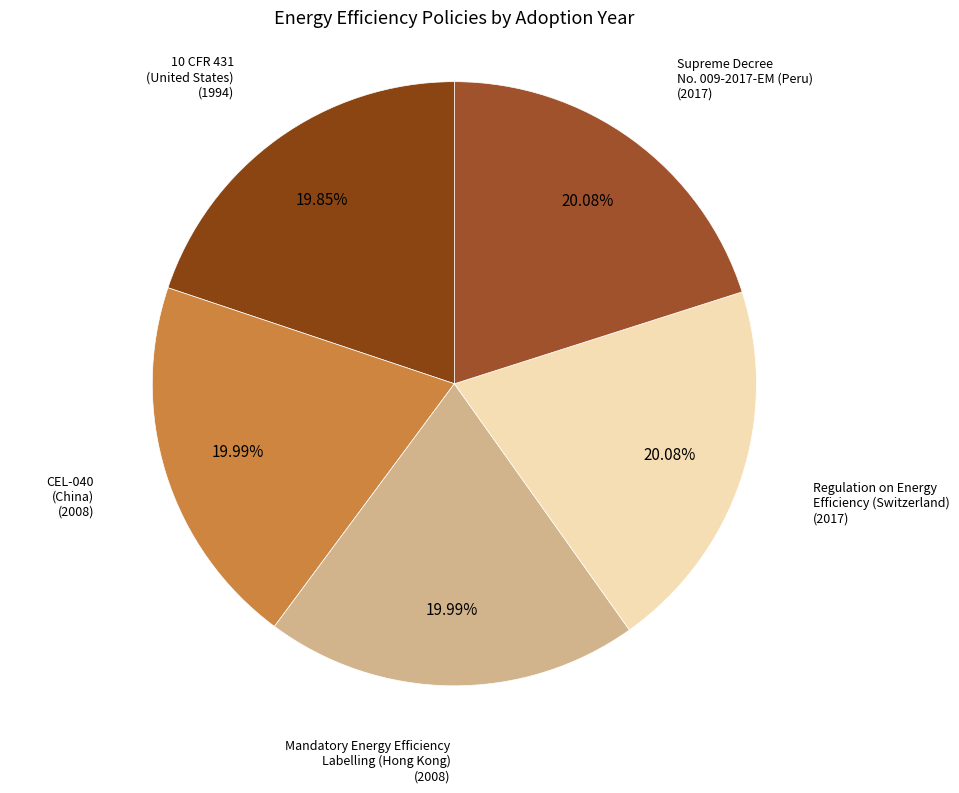

How many segments does this pie chart have?

5